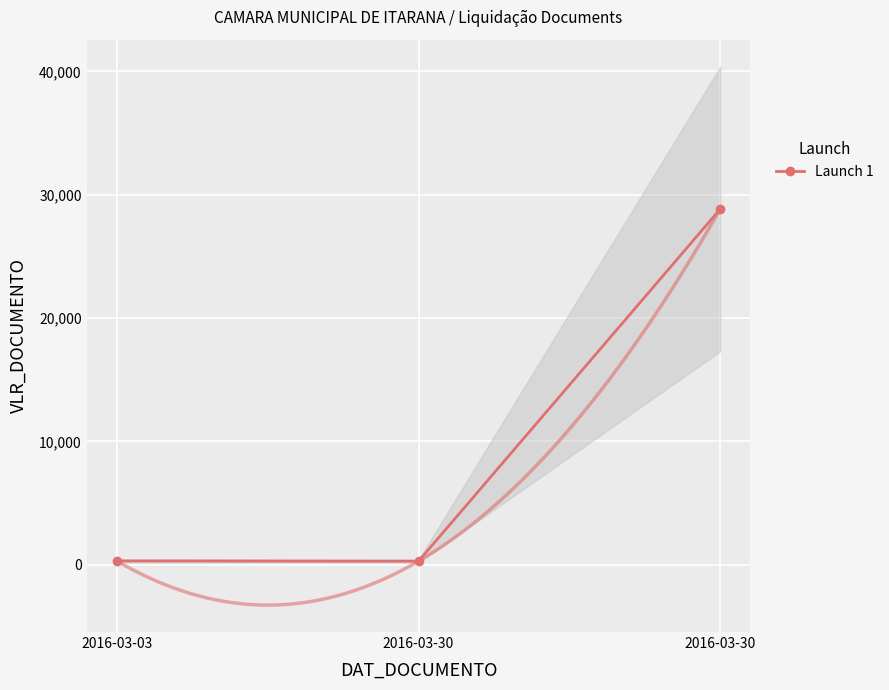

Where is the data nearest to the value 14565?

2016-03-03